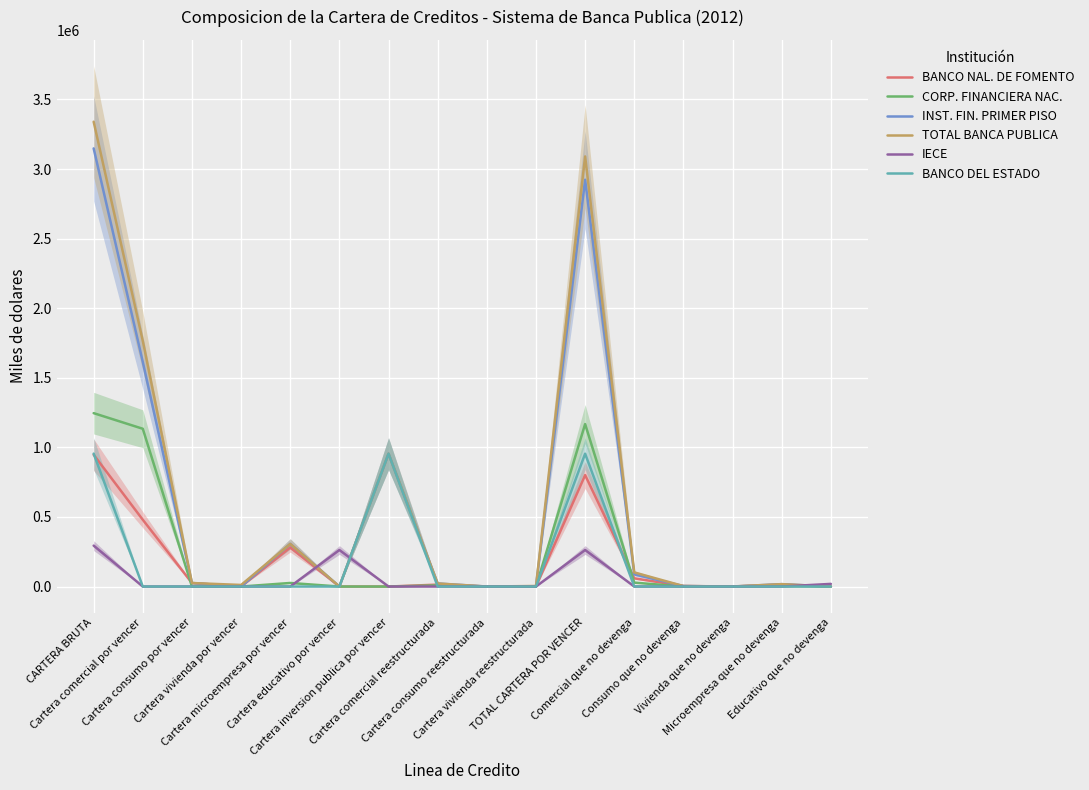

What are all the series names shown in the legend?

BANCO NAL. DE FOMENTO, CORP. FINANCIERA NAC., INST. FIN. PRIMER PISO, TOTAL BANCA PUBLICA, IECE, BANCO DEL ESTADO